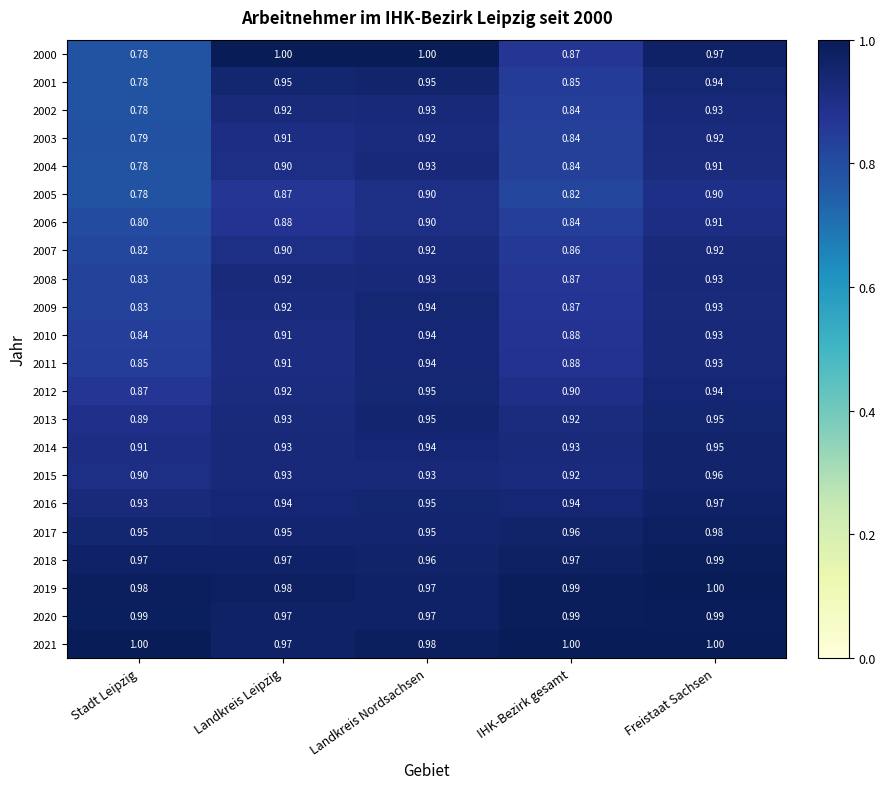

At which label does 2016 reach its peak?

Freistaat Sachsen